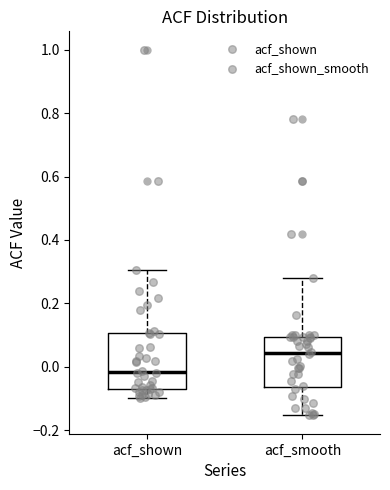

Reading left to right, transcribe this box plot: for each box, give where its median line is, the range the box spans, and where its two whiskers end, as read against the y-axis. The values are not printed on the chart, so give them approximately, as read against the axis.

acf_shown: median -0.02, box -0.06 to 0.10, whiskers -0.10 to 0.30
acf_smooth: median 0.04, box -0.06 to 0.10, whiskers -0.16 to 0.28